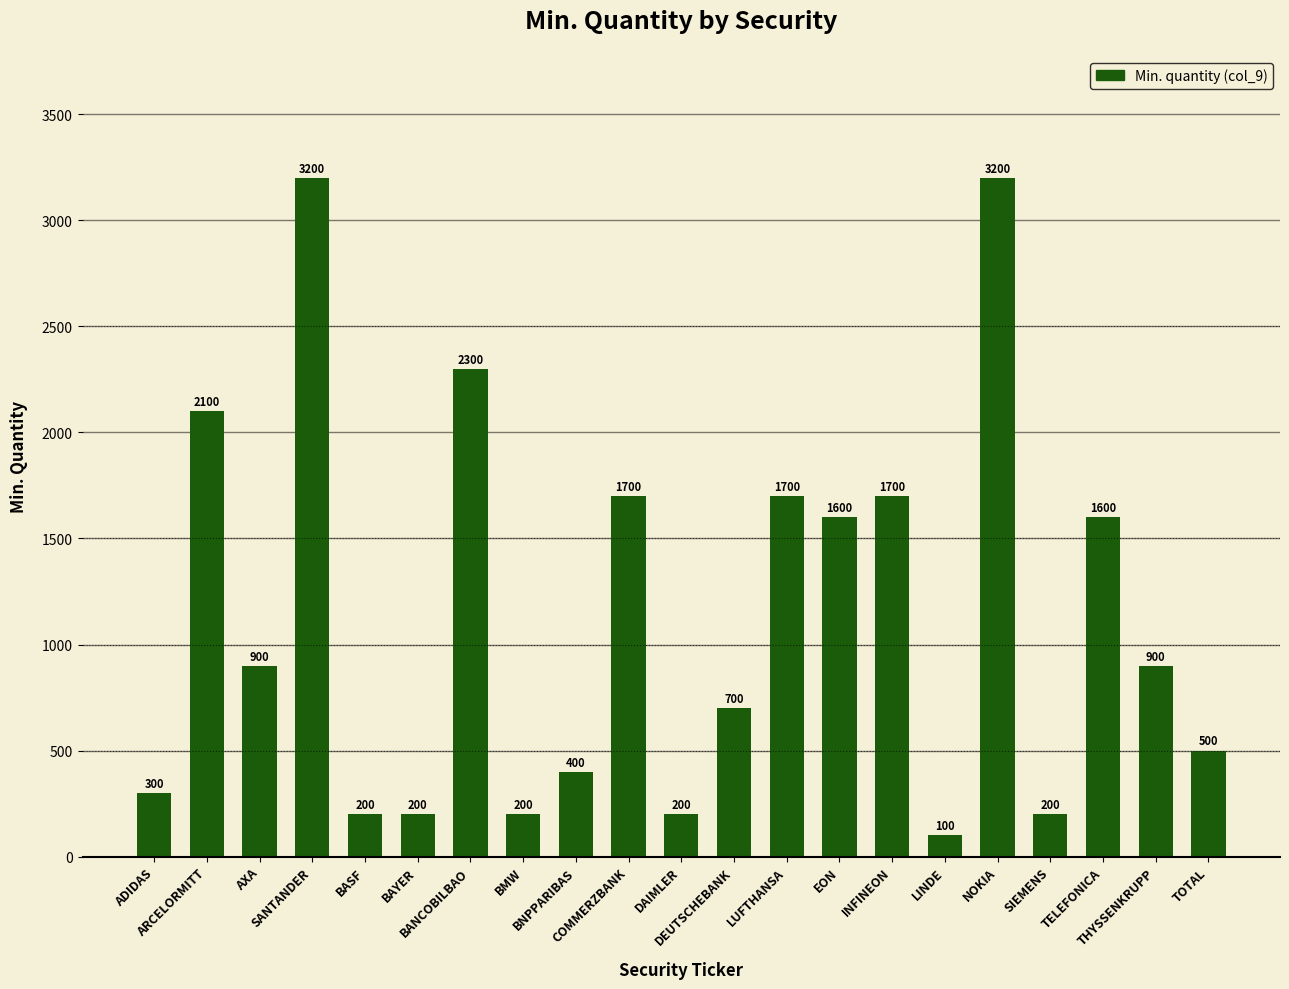

What is the maximum value shown in the chart?

3200